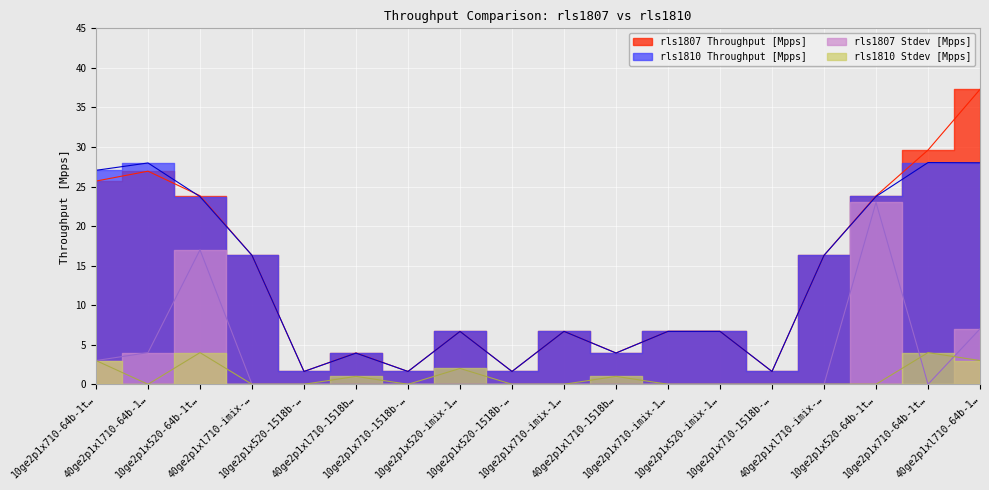

What is the maximum value shown in the chart?

37.3